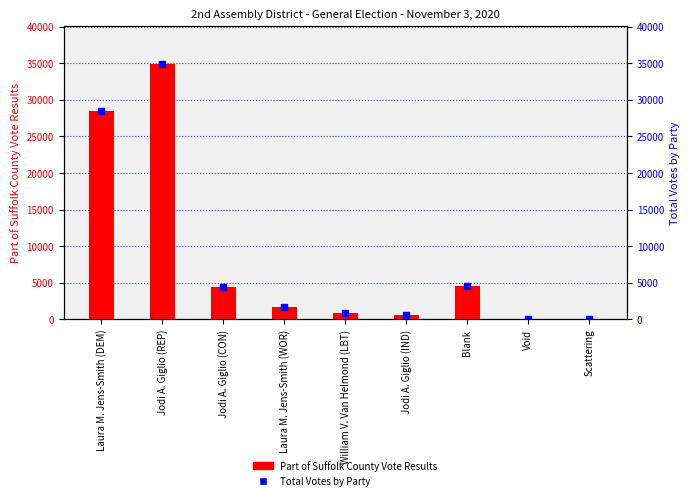

Which series reaches the minimum Y coordinate?

Part of Suffolk County Vote Results